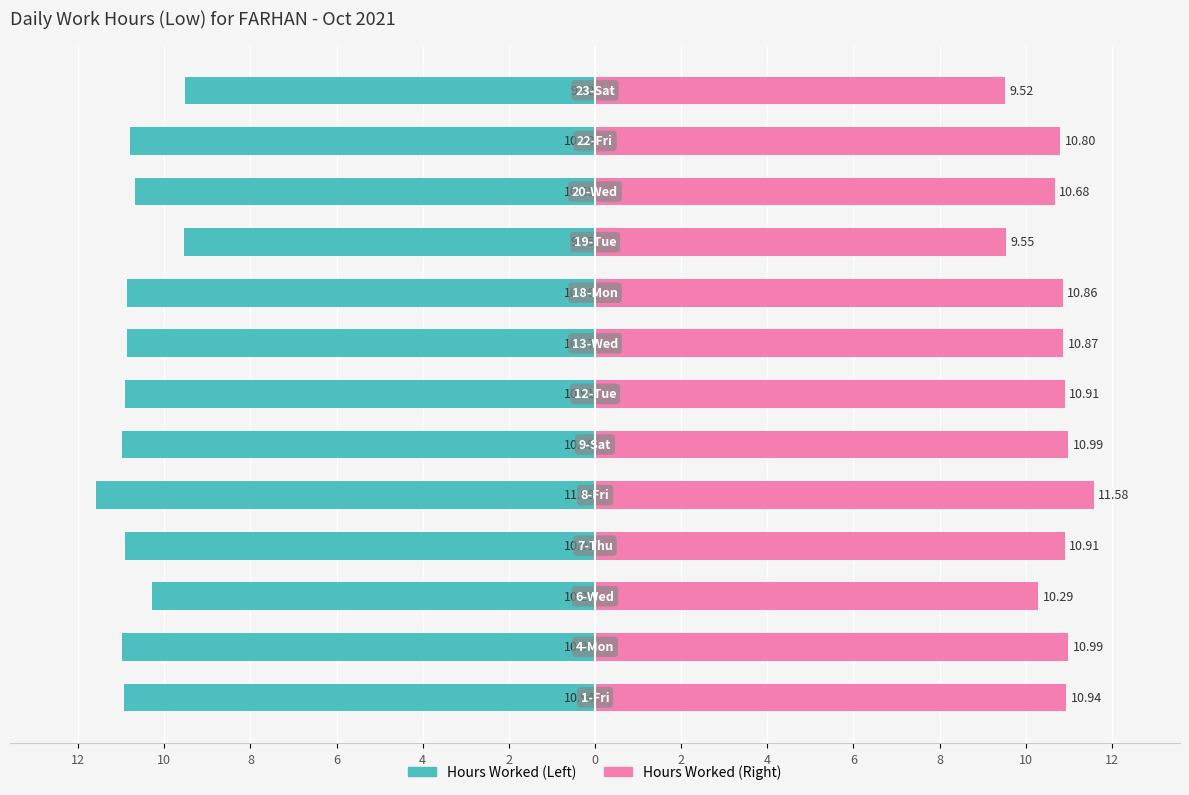

How many values in the Hours Worked series are below -10?

11